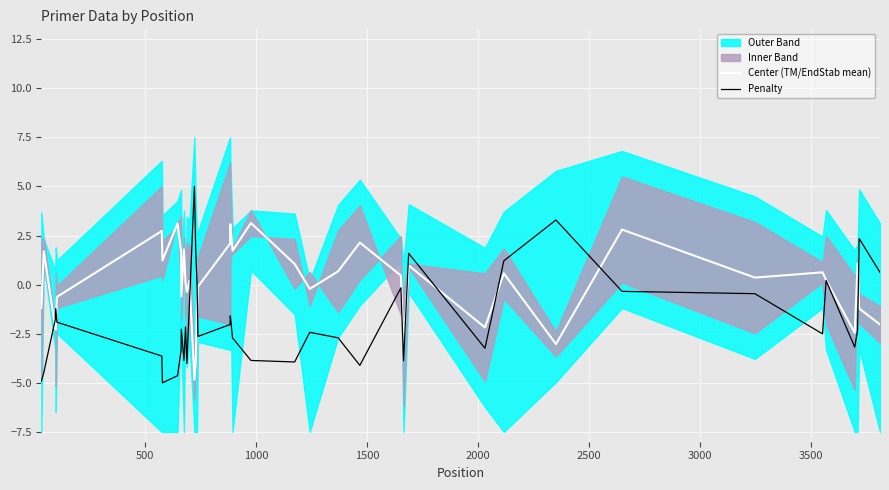

What is the highest value of the Penalty series?

5.0